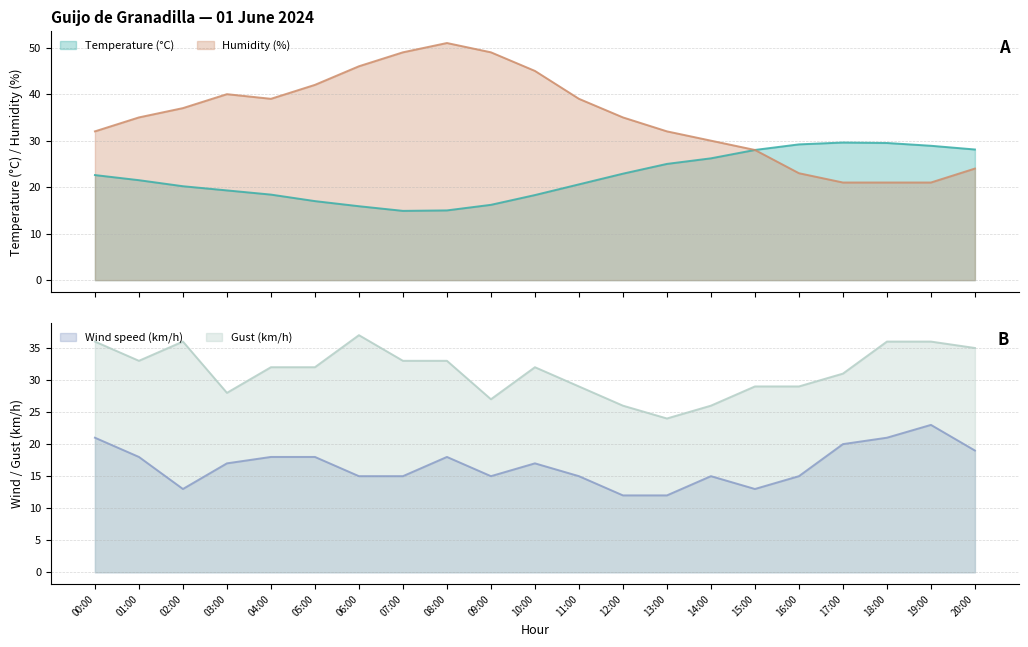

Which series changed the most between 01:00 and 04:00?

Humidity (%)